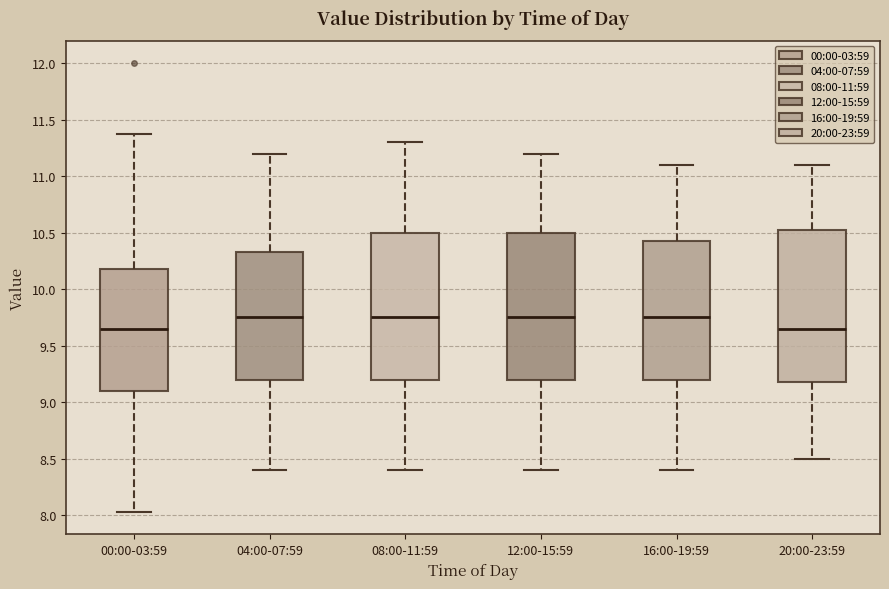

Comparing the boxes themselves (not the whiskers), which one is the tallest?

20:00-23:59